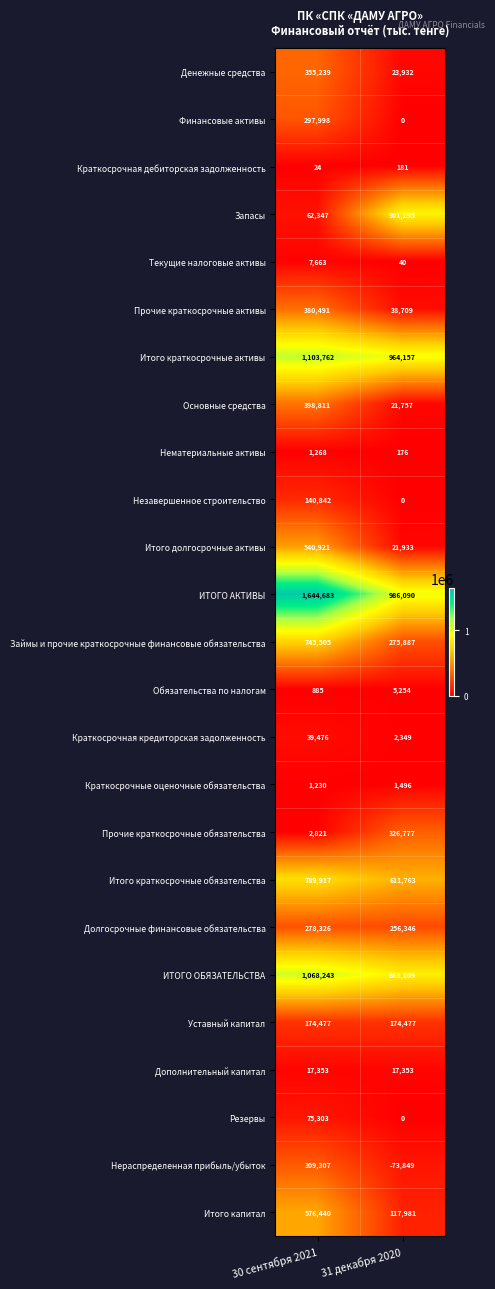

Is it true that Краткосрочная кредиторская задолженность equals 51810 at 30 сентября 2021?

False